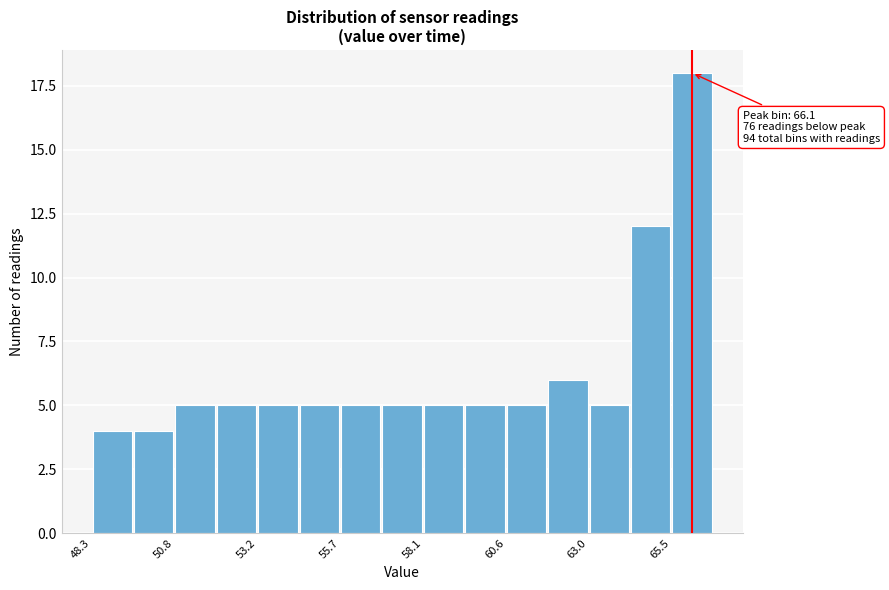

Read against the x-axis, roughly where is the centre of the tallest bar?

66.0